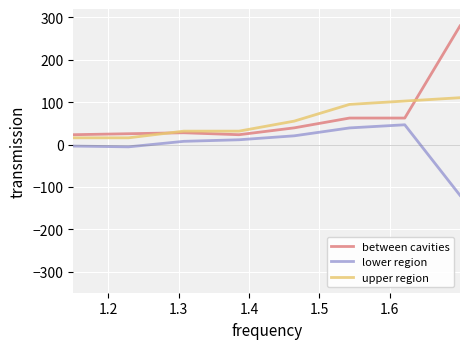

List the series in order of their peak value, lowest first.

lower region, upper region, between cavities